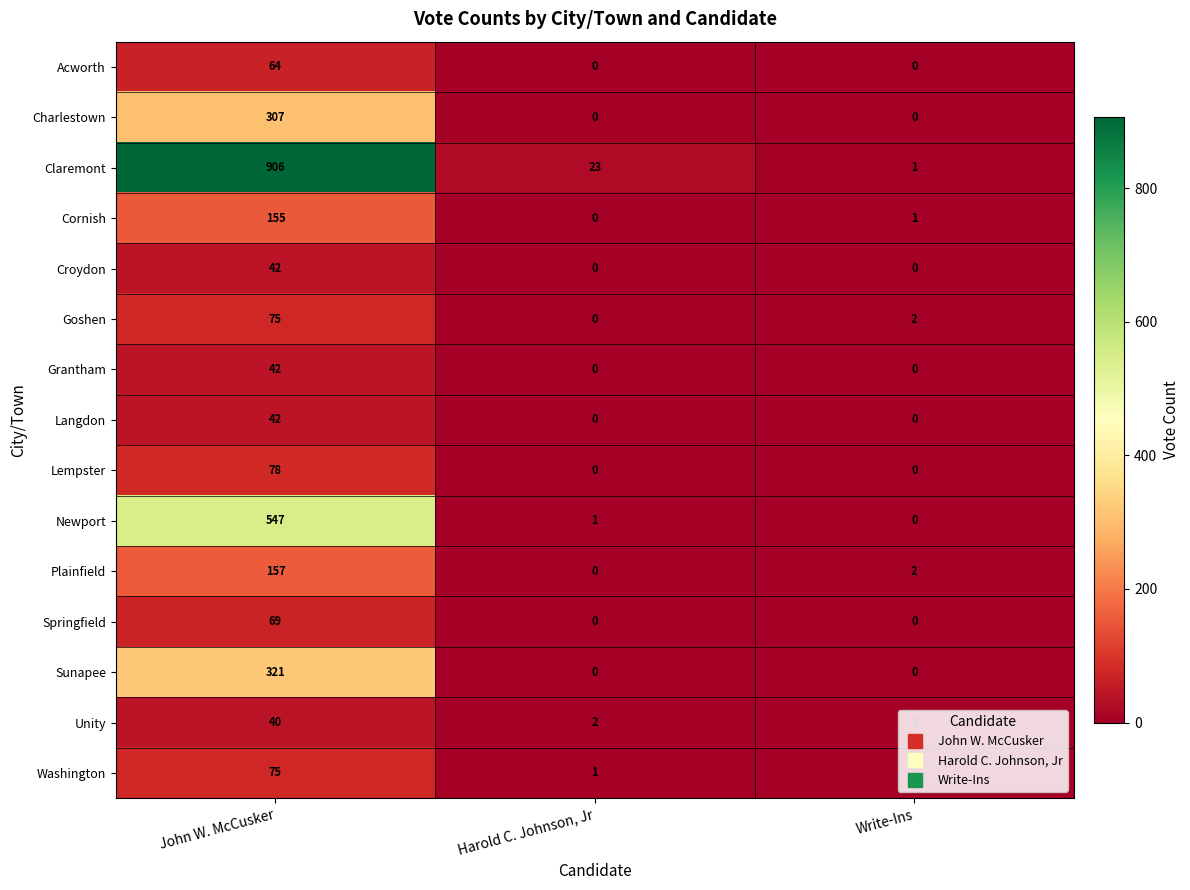

Is it true that Langdon equals 0 at Write-Ins?

True